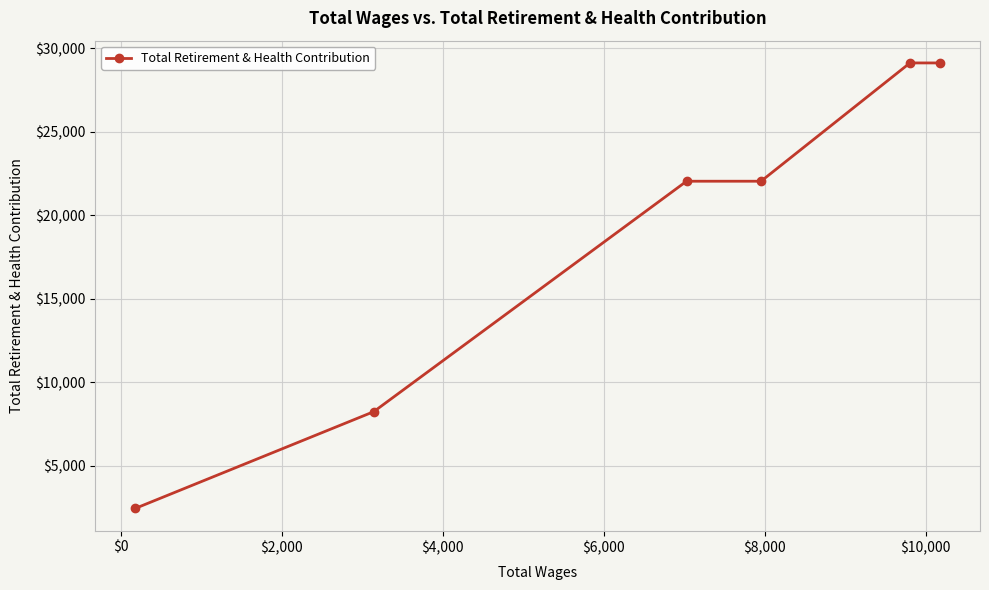

Count the values in the range 8249 to 29113.

5